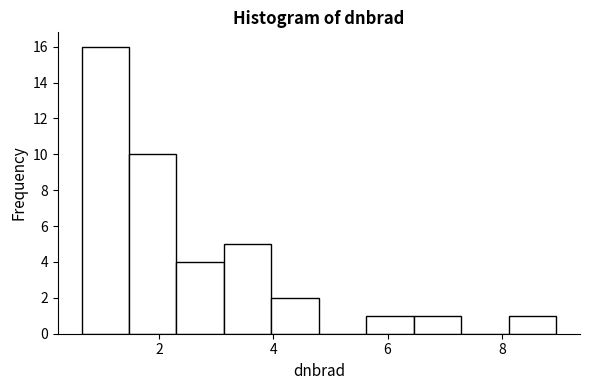

Over which range of the x-axis is the bar tallest?

0.6 to 1.4